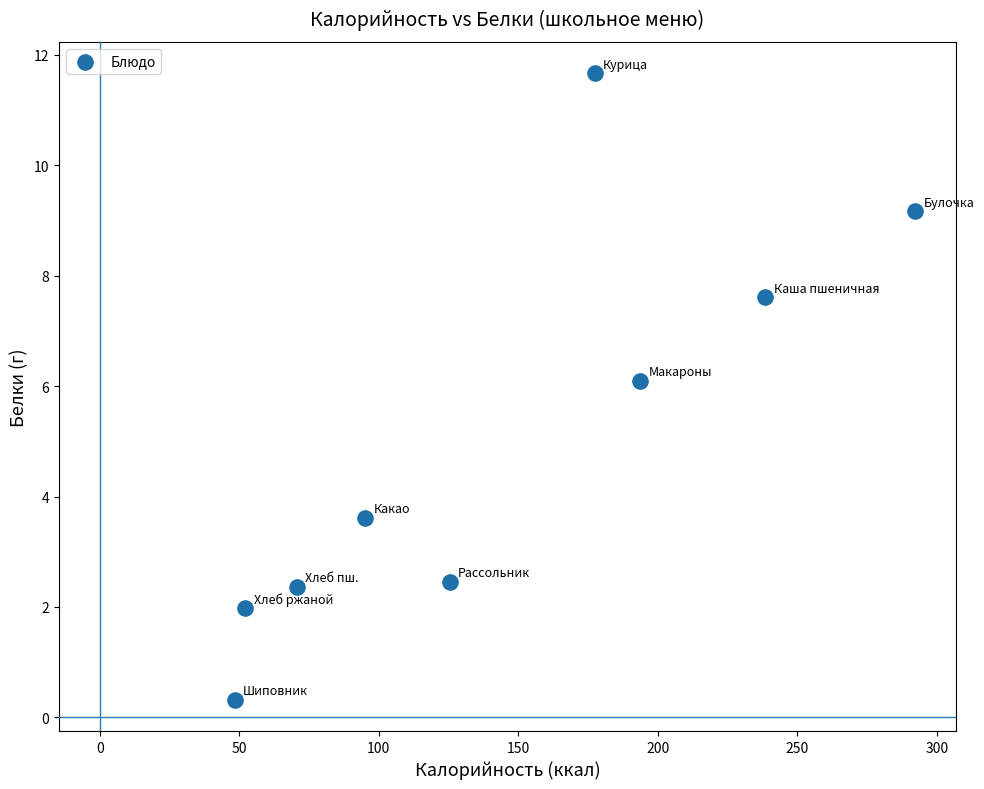

What is the average X value?

143.7